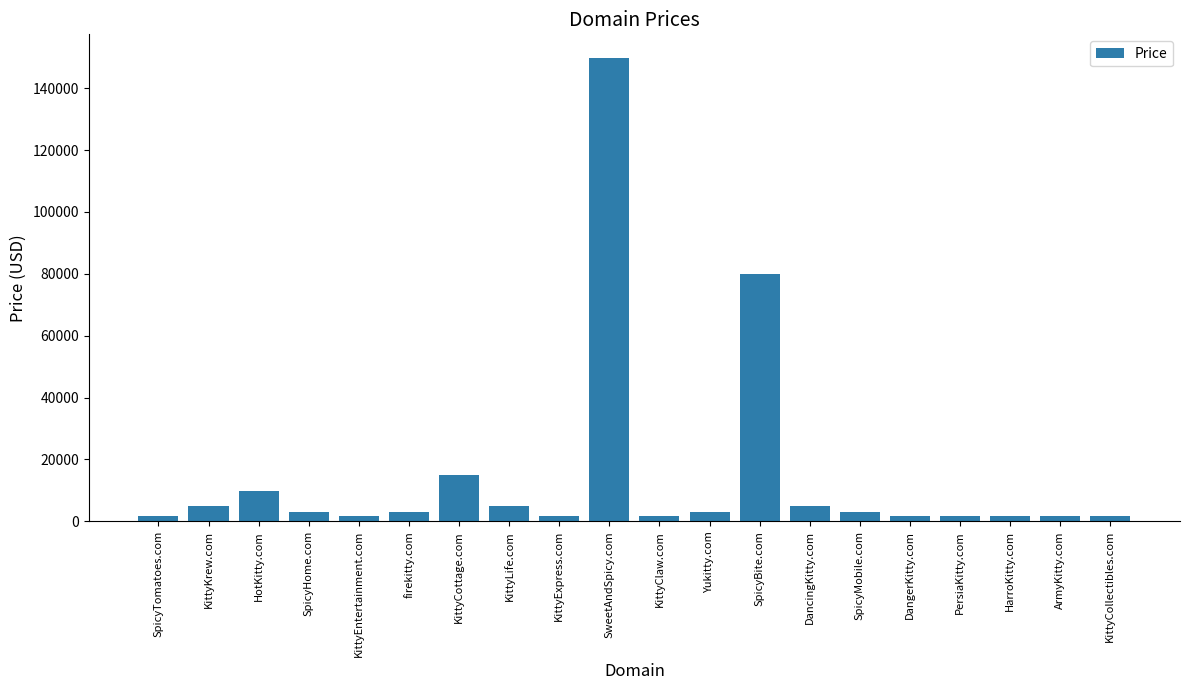

What is the average value?

14888